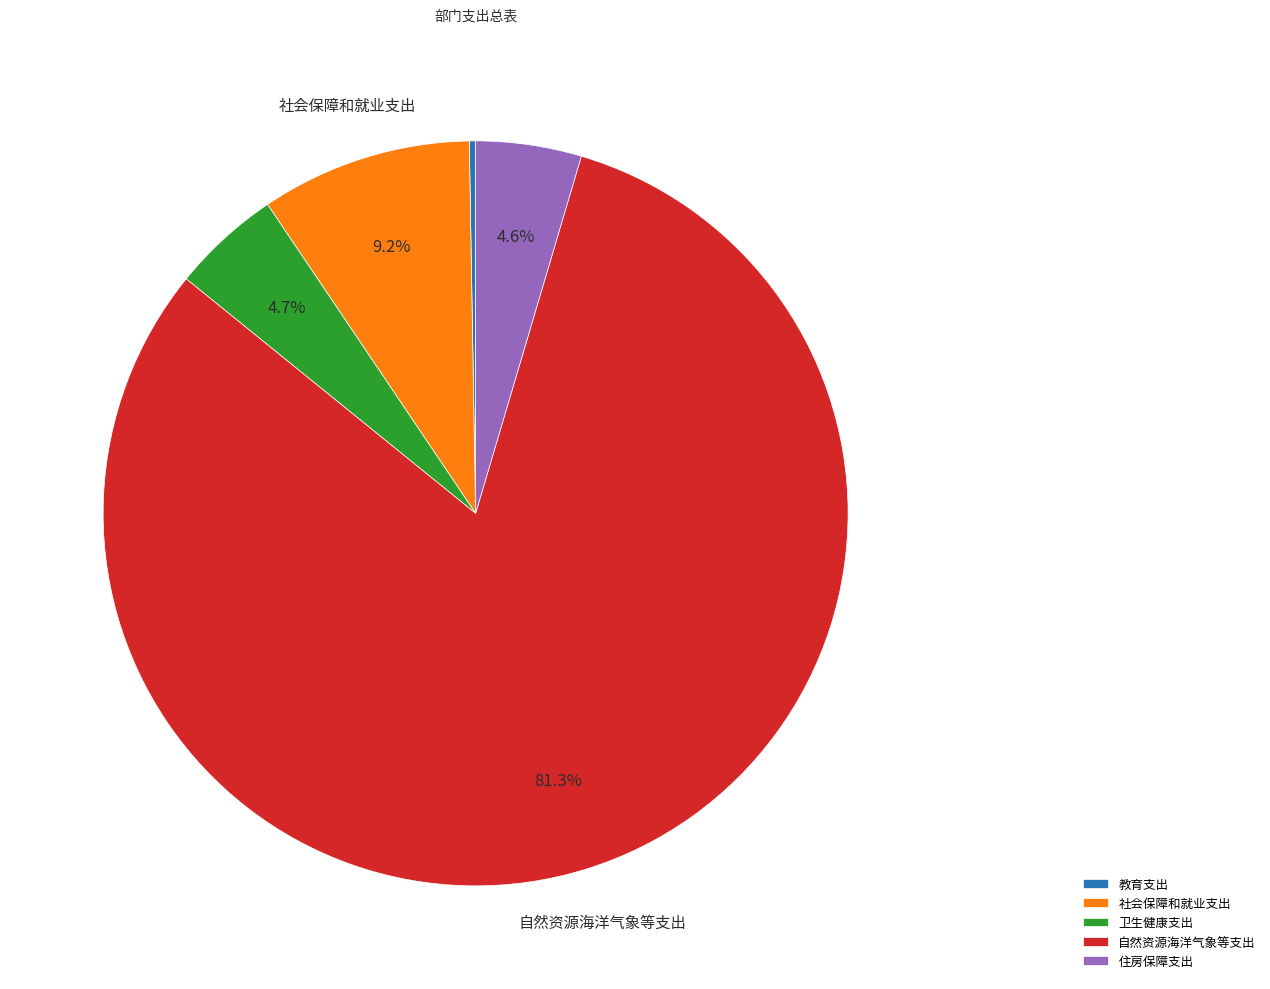

Between 卫生健康支出 and 自然资源海洋气象等支出, which is larger?

自然资源海洋气象等支出